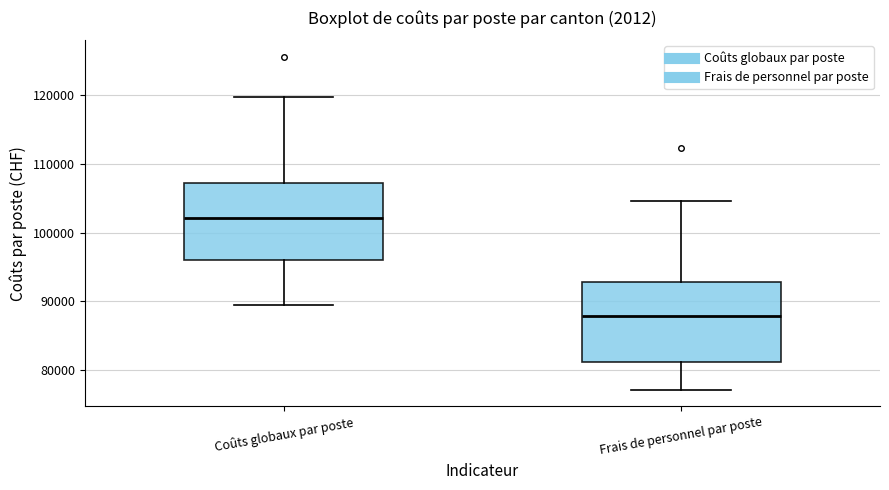

Which box's median line is the highest?

Coûts globaux par poste